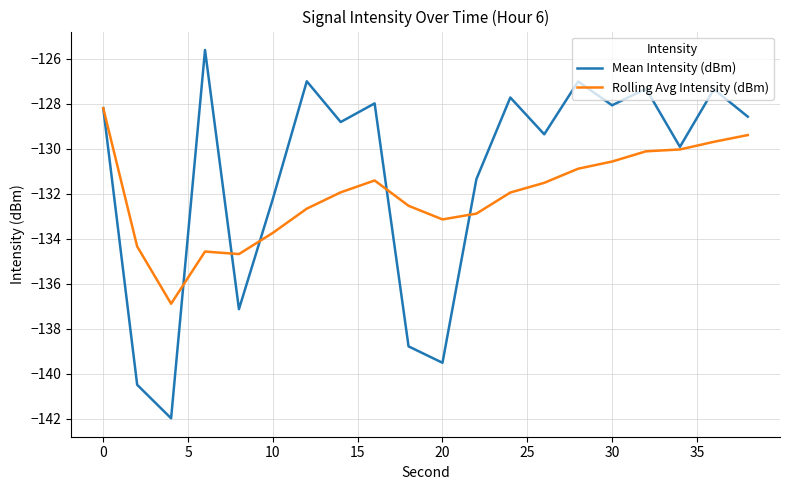

List the series in order of their peak value, lowest first.

Rolling Avg Intensity (dBm), Mean Intensity (dBm)